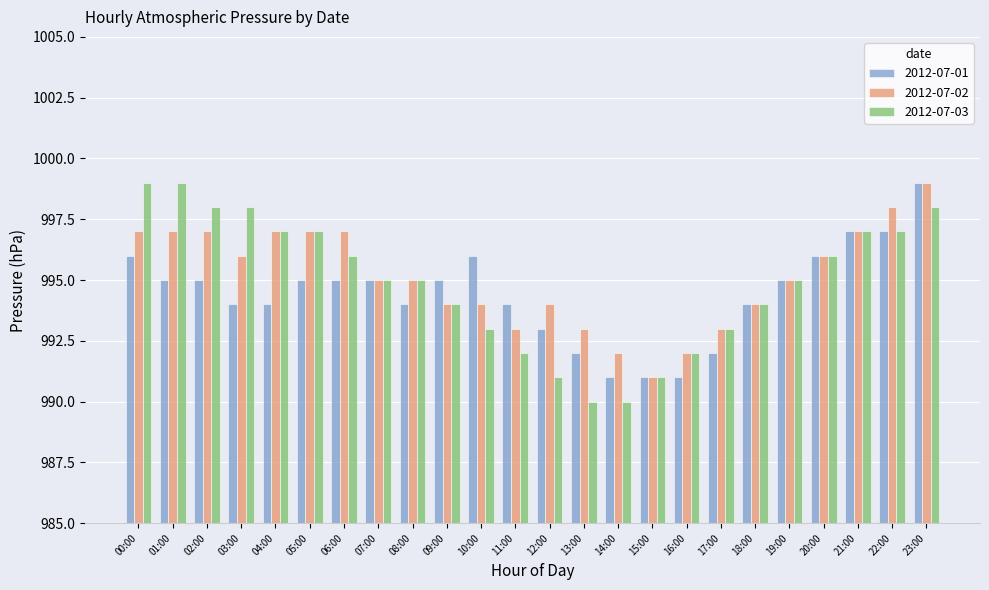

Rank the series by their average value, from highest to lowest.

2012-07-02, 2012-07-03, 2012-07-01